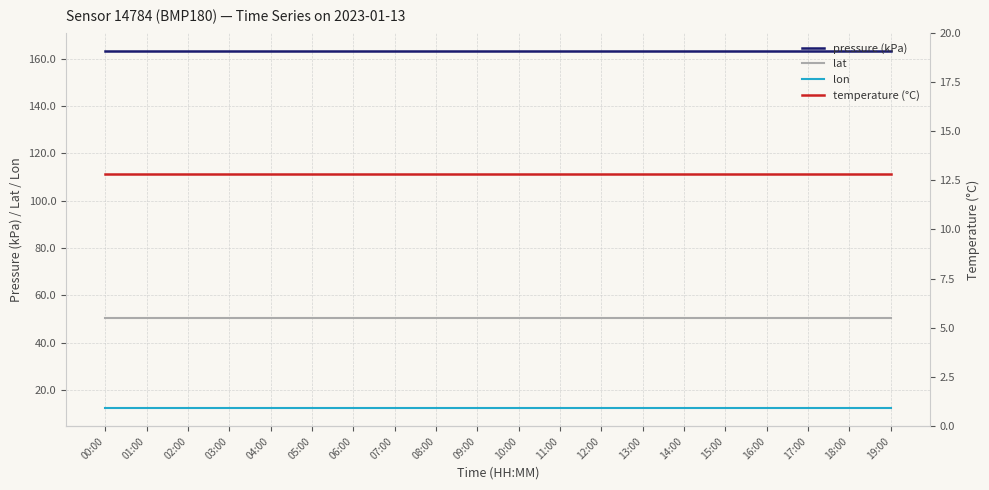

The pressure (kPa) series shows 163.5 at 06:00. True or false?

True